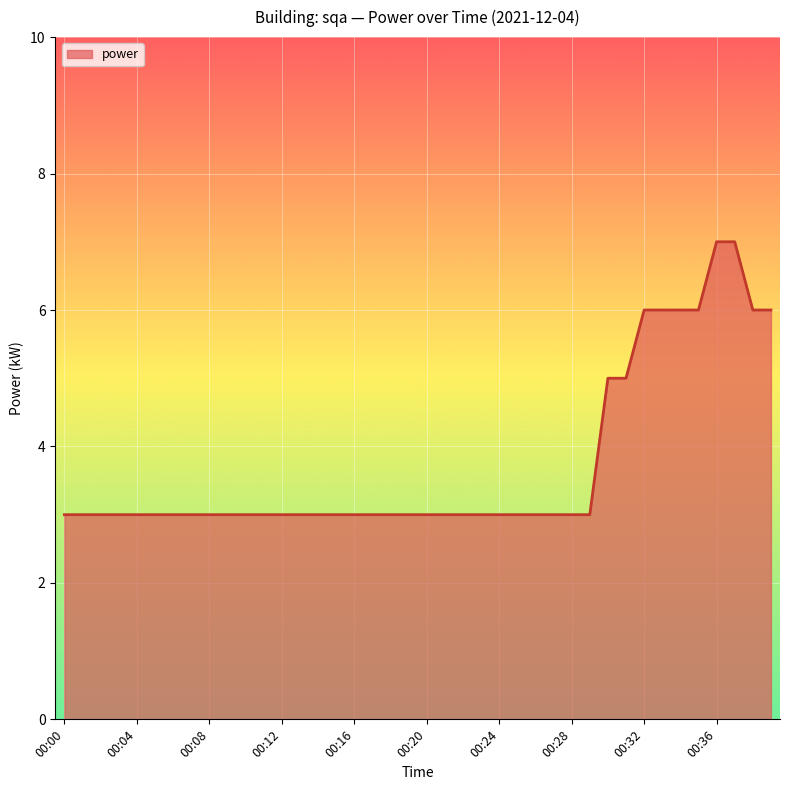

What is the difference between the maximum and minimum values?

4